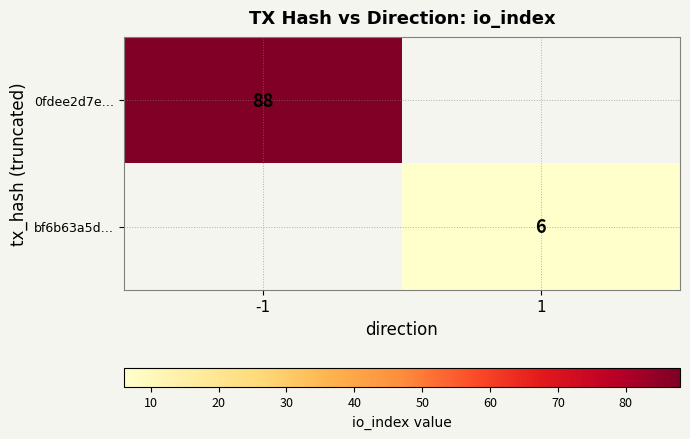

What is the smallest value displayed?

6.0